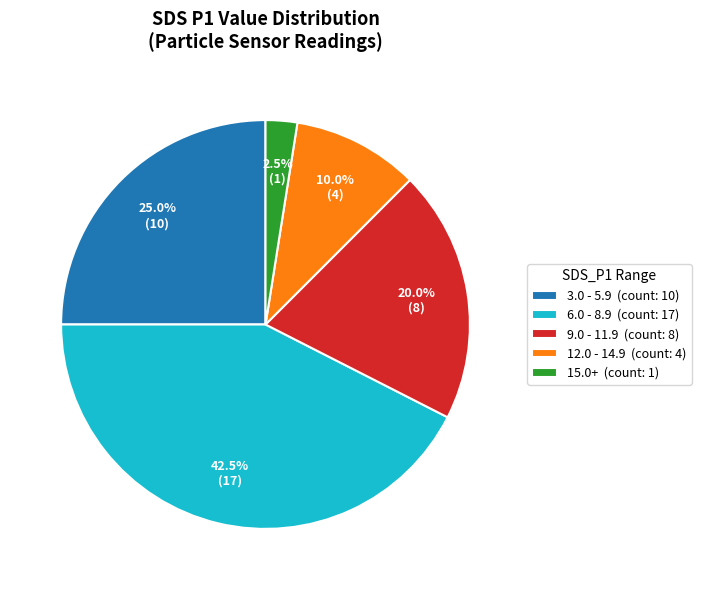

Is there a majority slice in this chart?

No